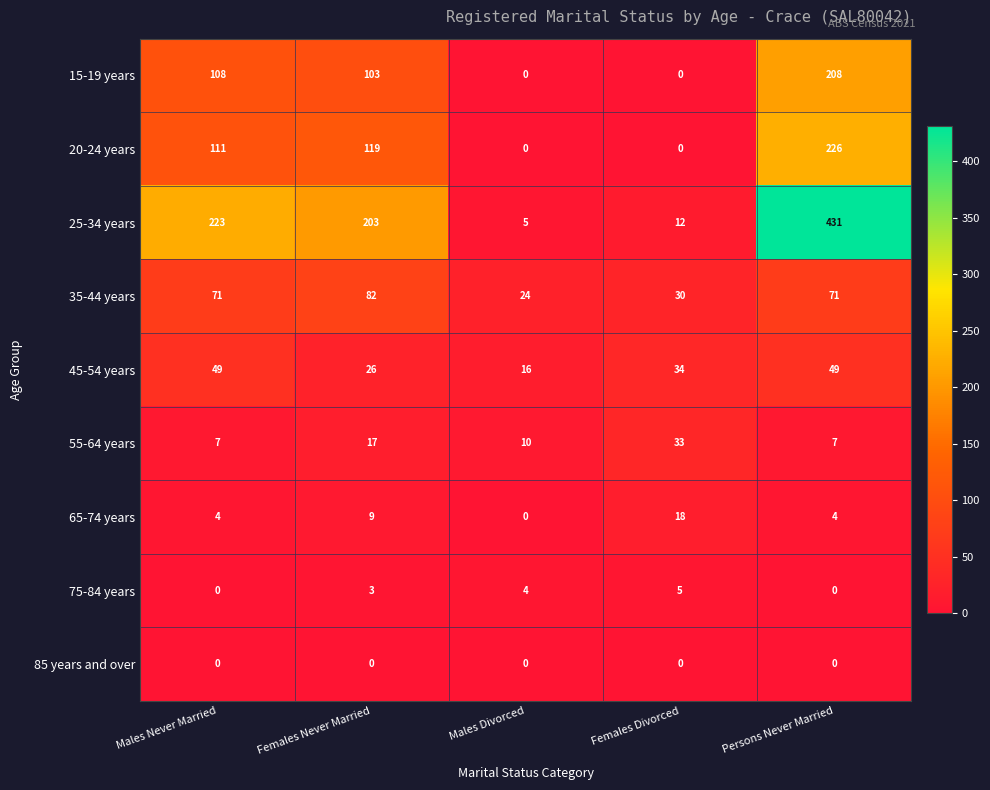

What is the maximum value shown in the chart?

431